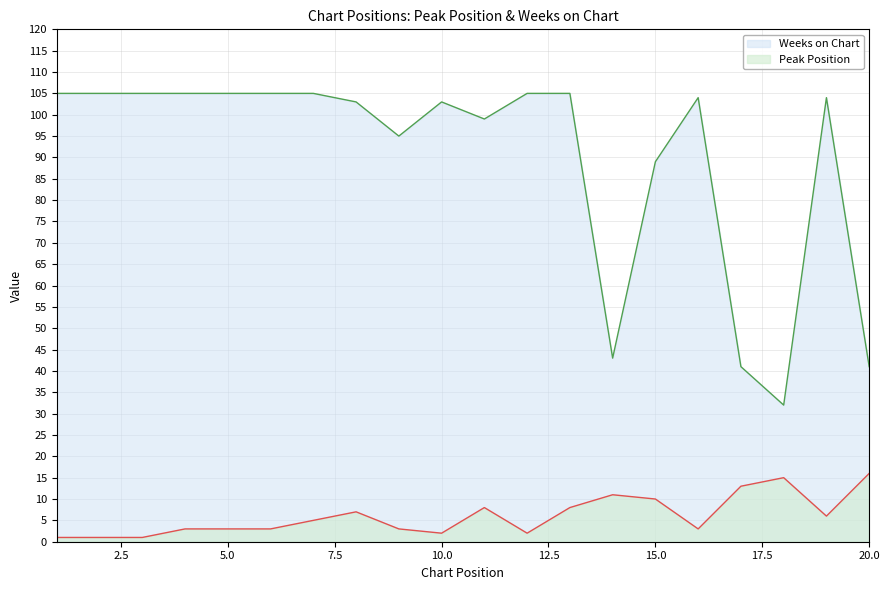

Is the value of Peak Position at 2 greater than the value of Weeks on Chart at 16?

No